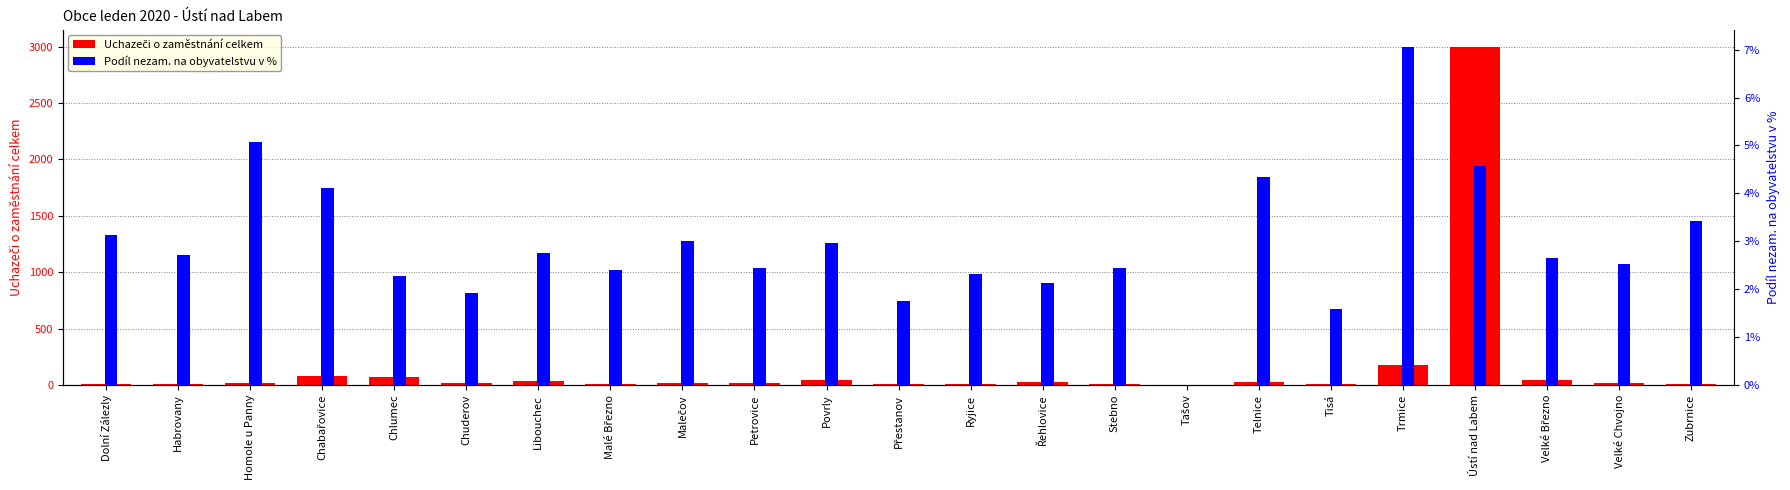

Rank the series by their maximum value, from highest to lowest.

Uchazeči o zaměstnání celkem, Podíl nezam. na obyvatelstvu v %